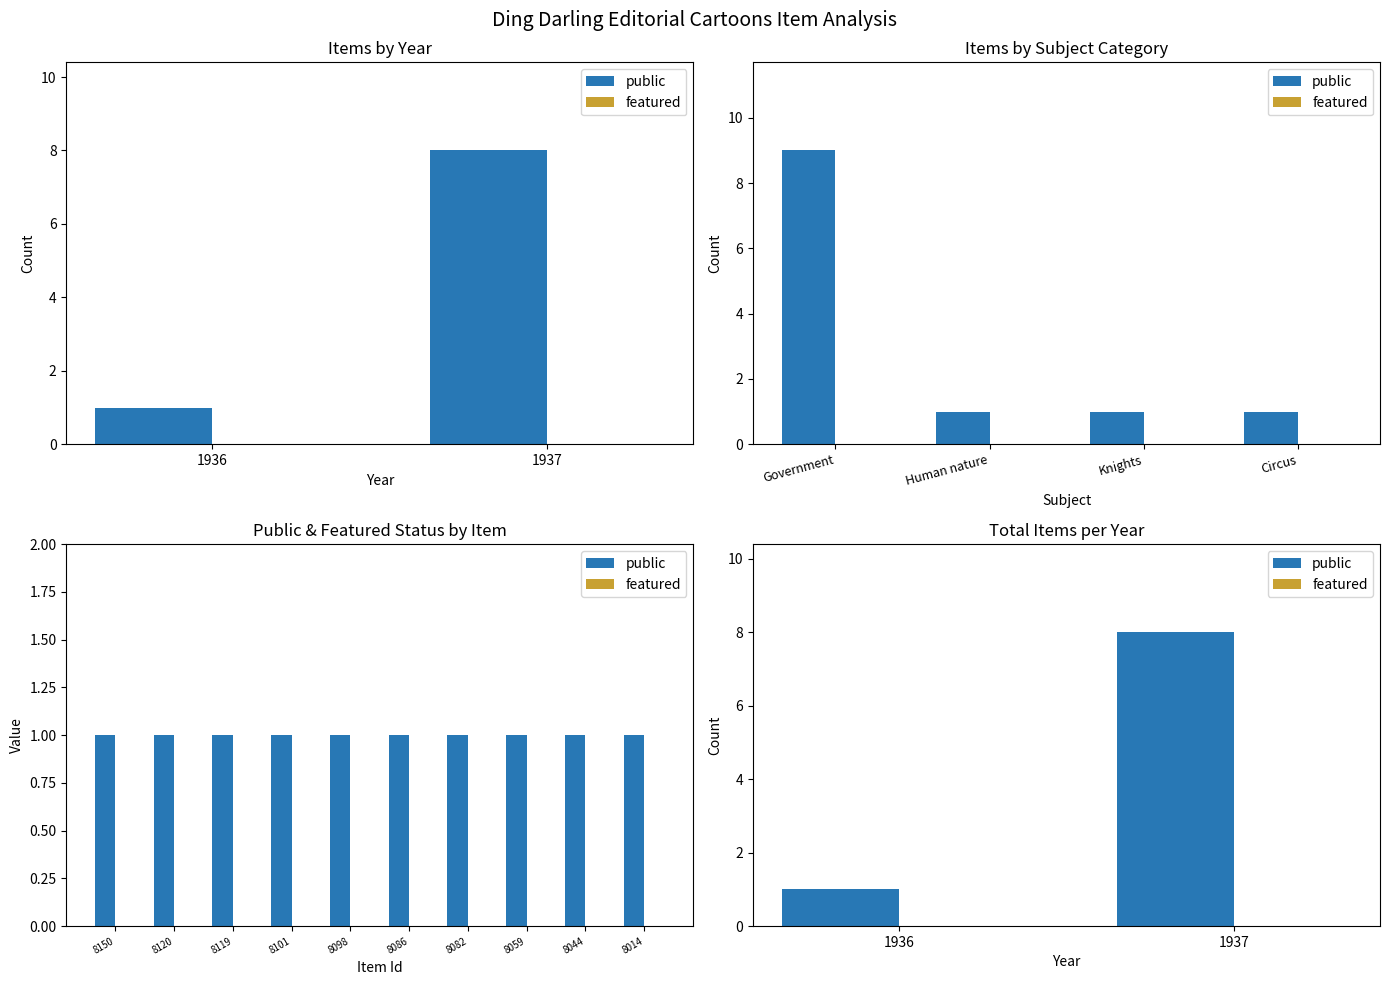

What is the sum of all public values?

9